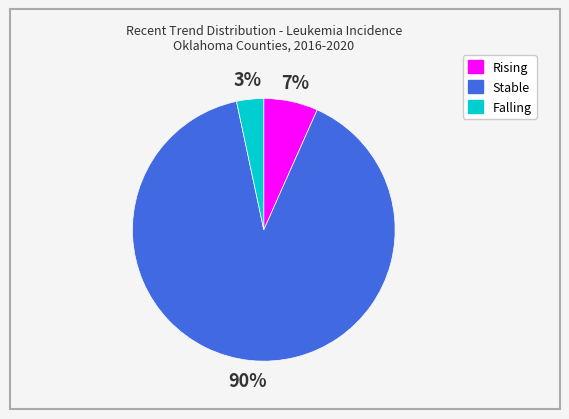

To the nearest percent, what is the difference between the largest and smallest slice percentages?

87%